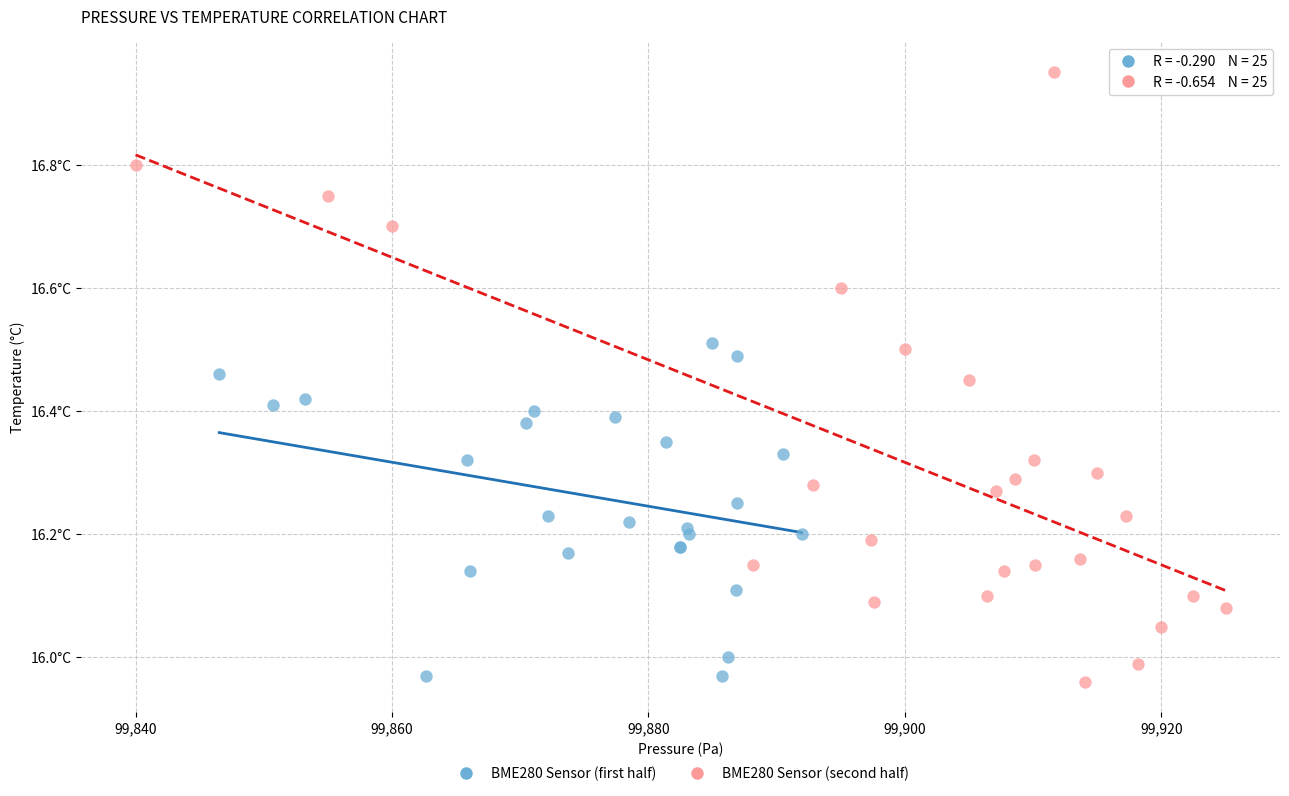

What are all the series names shown in the legend?

BME280 Sensor (first half), BME280 Sensor (second half)